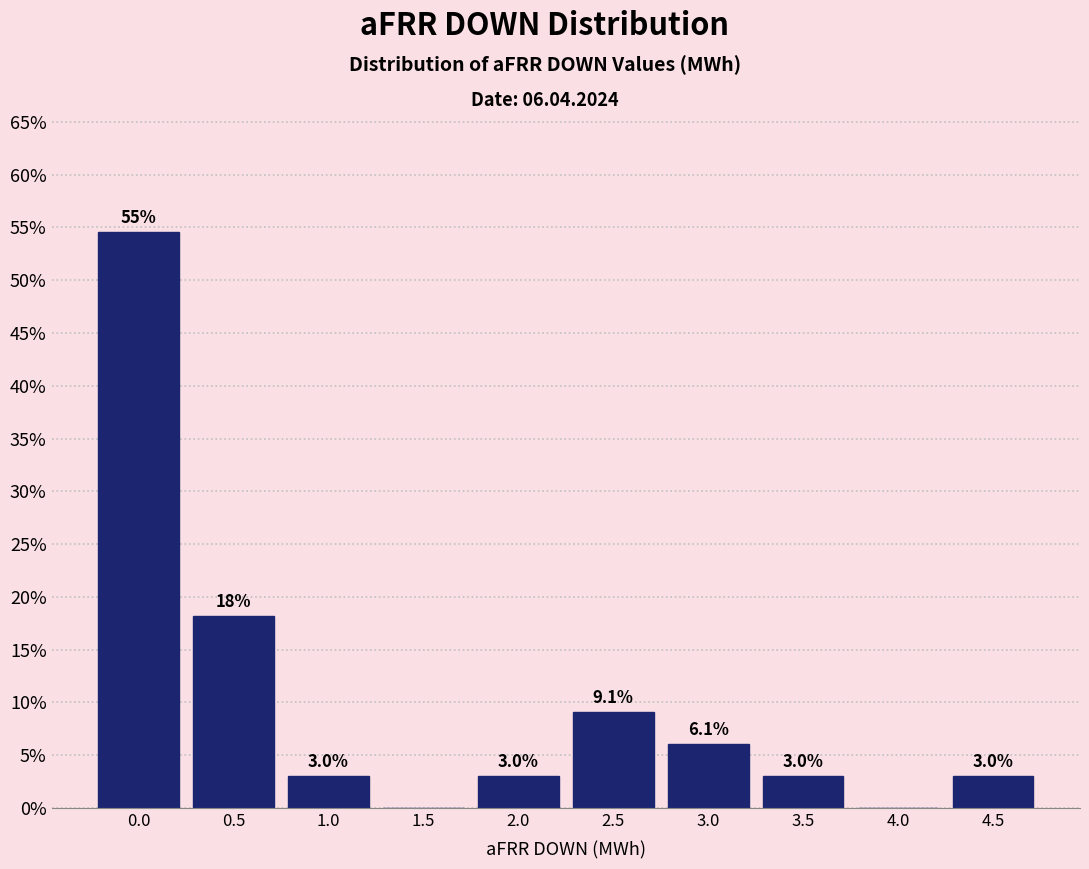

Reading right to left, what are all the values shown in this chart?

4.5=3.0	4.0=0.0	3.5=3.0	3.0=6.1	2.5=9.1	2.0=3.0	1.5=0.0	1.0=3.0	0.5=18.2	0.0=54.5